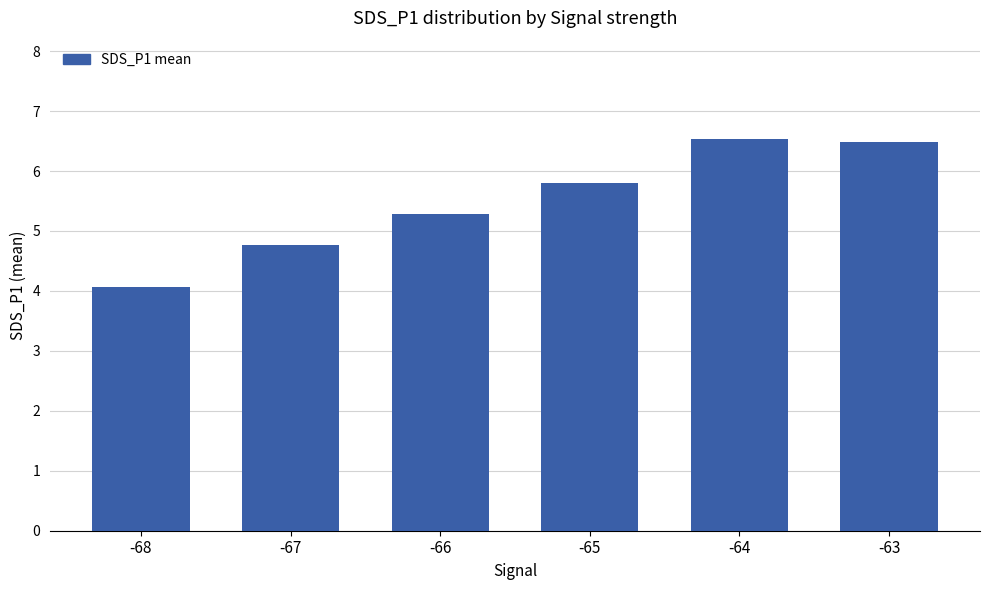

What is the difference between the values at -67 and -68?

0.7